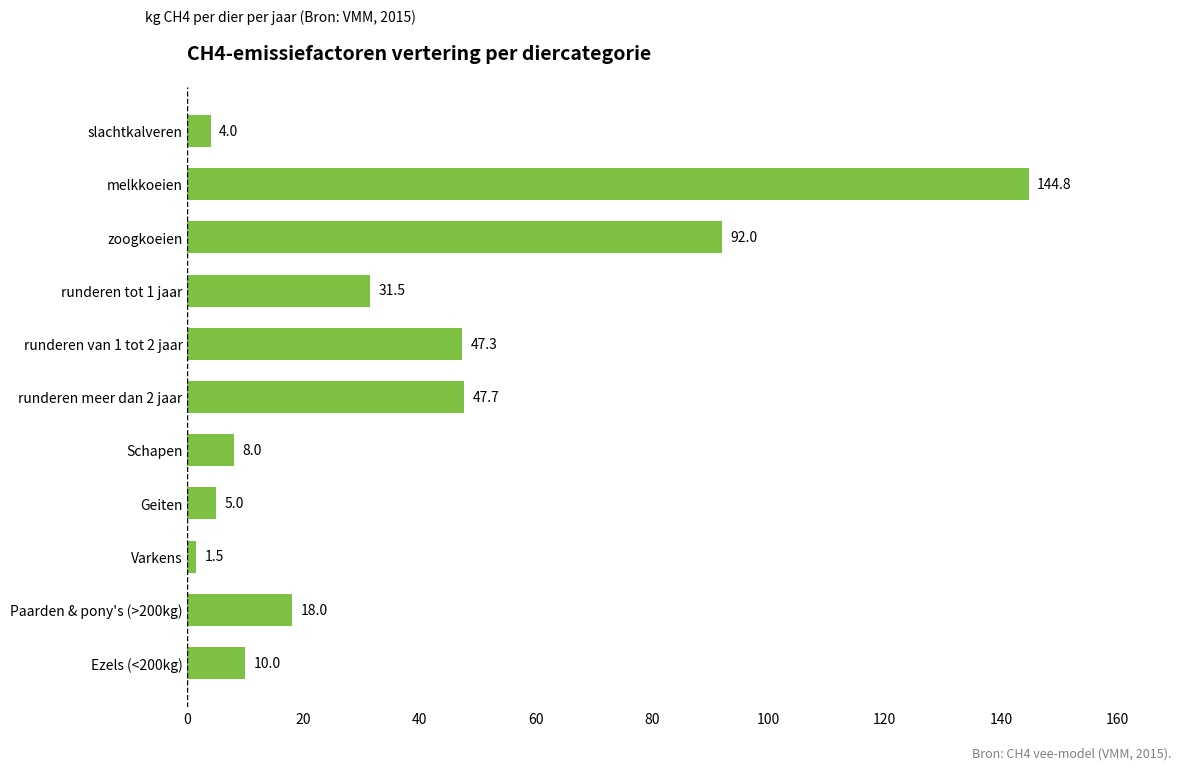

What is the difference between the maximum and minimum values?

143.3